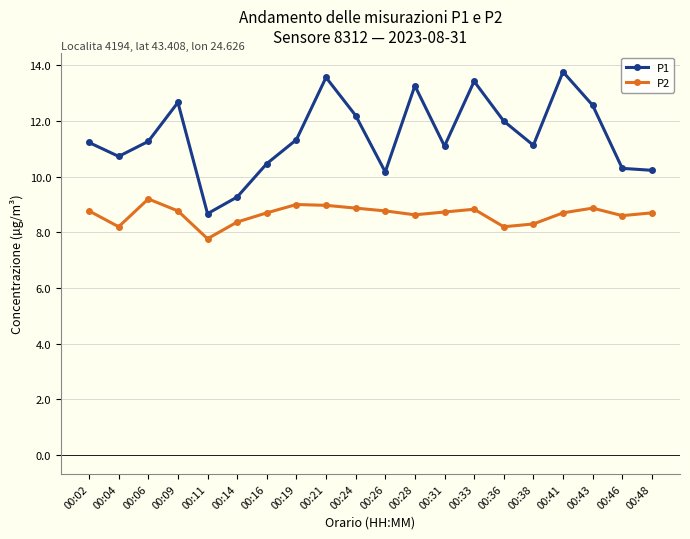

True or false: P1 and P2 intersect in this chart.

False